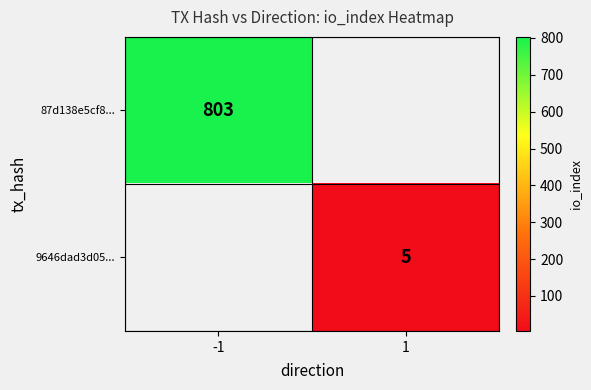

How many distinct data groups are displayed?

2